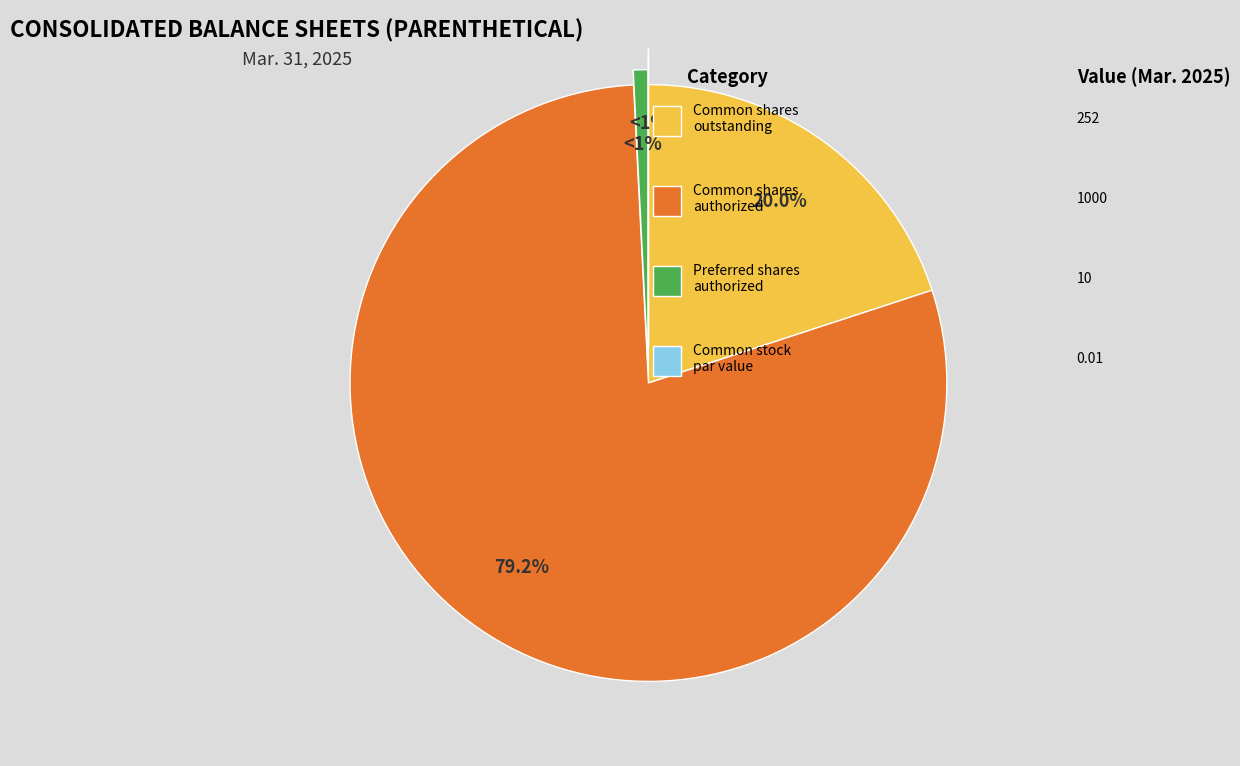

Which category has the smallest portion of the pie?

Common stock, par value (in dollars per share)